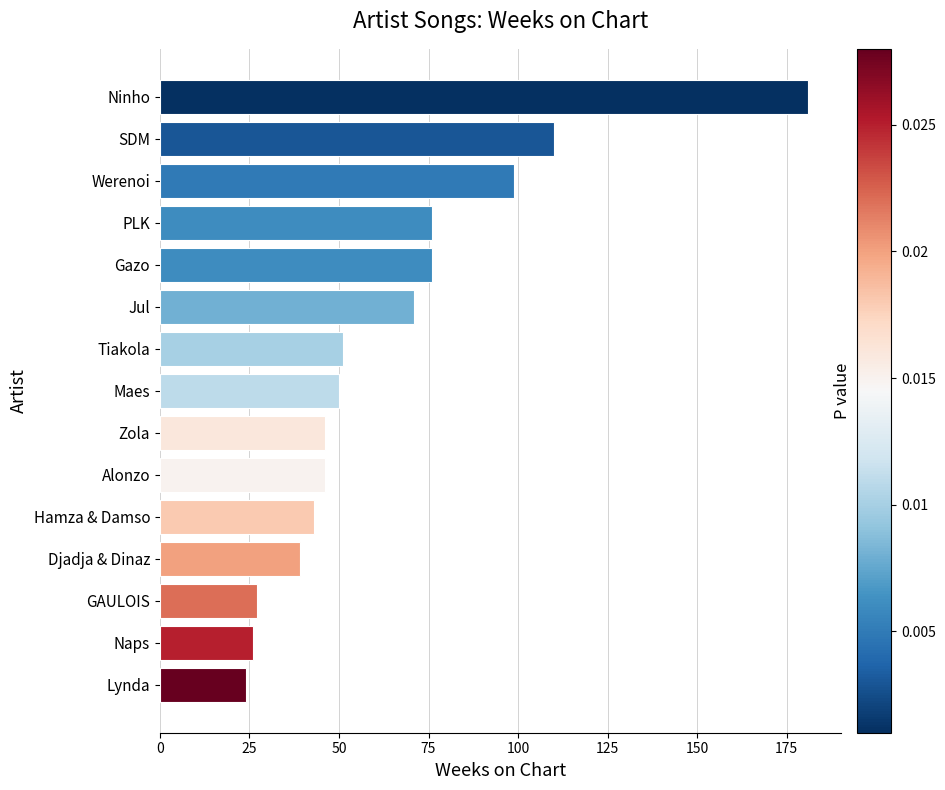

What value does the data have at SDM, to the nearest 5?

110